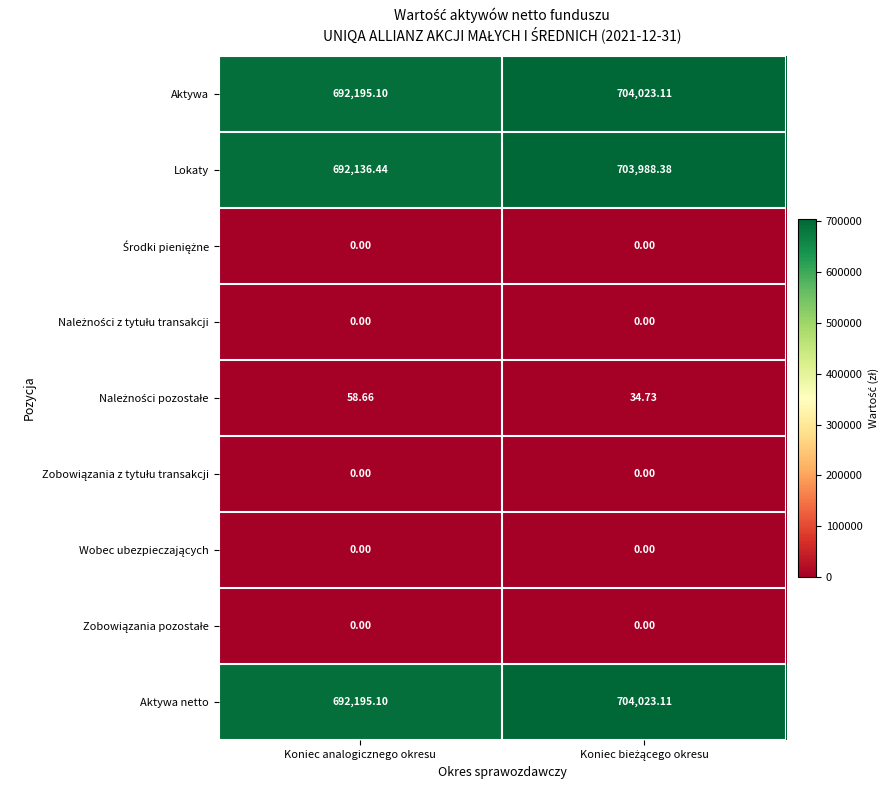

Which series has the widest spread of values?

Lokaty